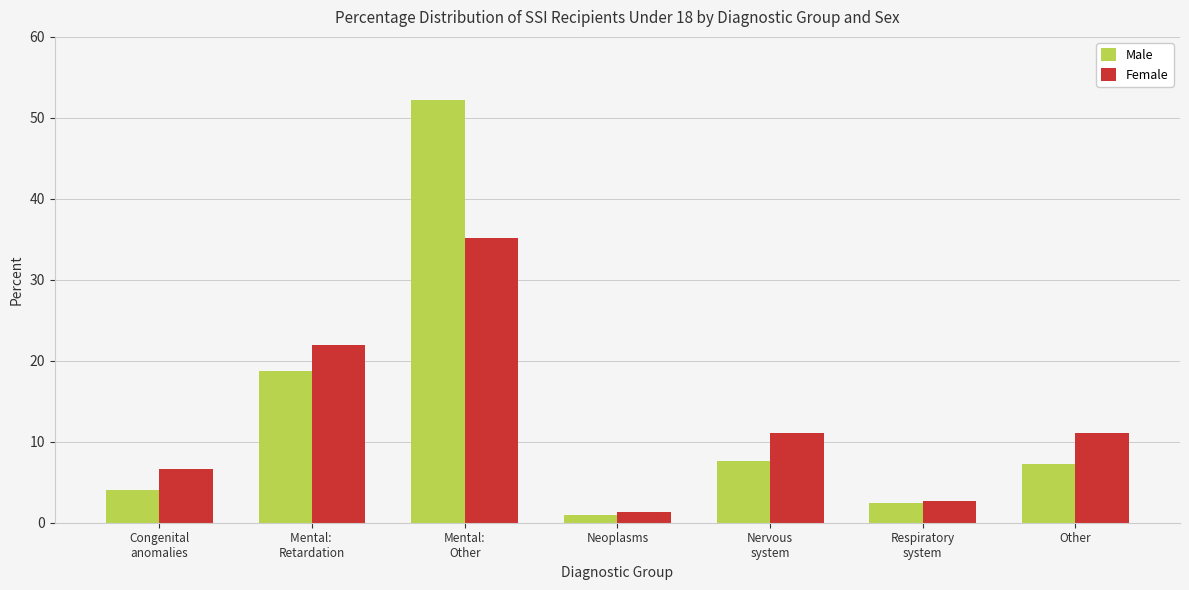

How many groups of bars are there?

7